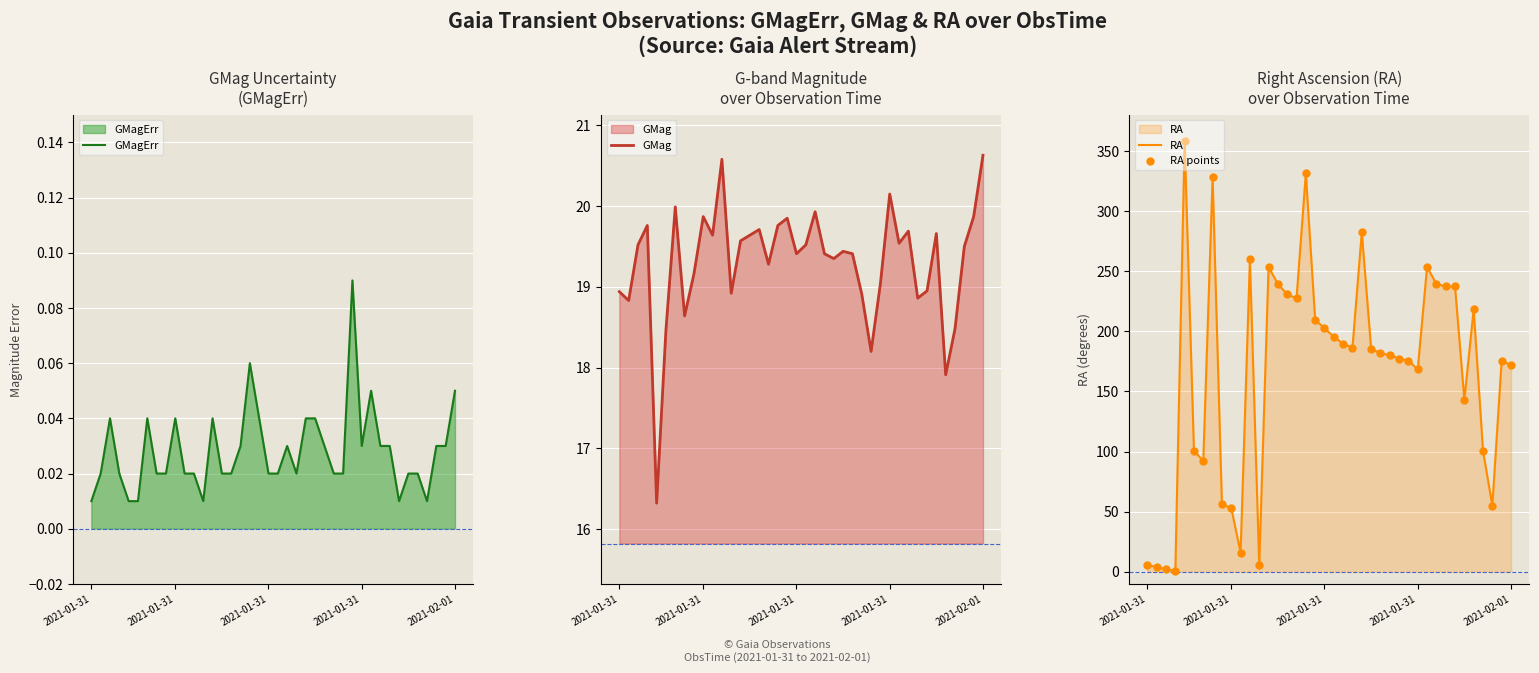

Which series has the largest total across all categories?

RA